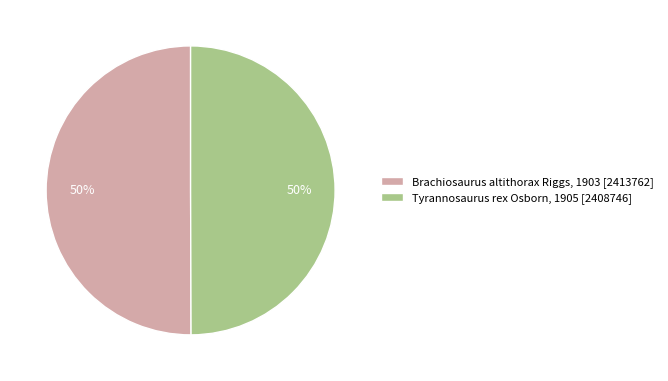

To the nearest percent, what is the combined percentage of Tyrannosaurus rex Osborn, 1905 and Brachiosaurus altithorax Riggs, 1903?

100%